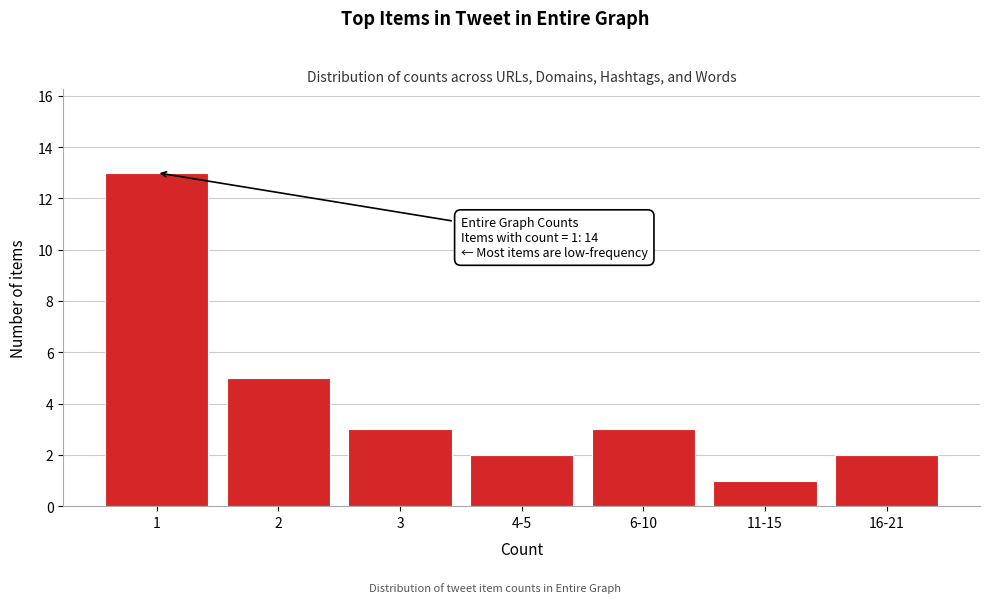

Reading left to right, transcribe all the data shown in this chart.

13	5	3	2	3	1	2